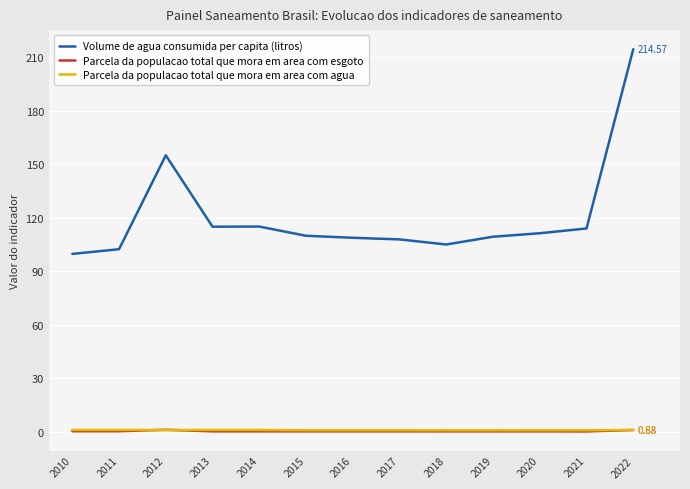

Which series has the widest spread of values?

Volume de agua consumida per capita (litros)